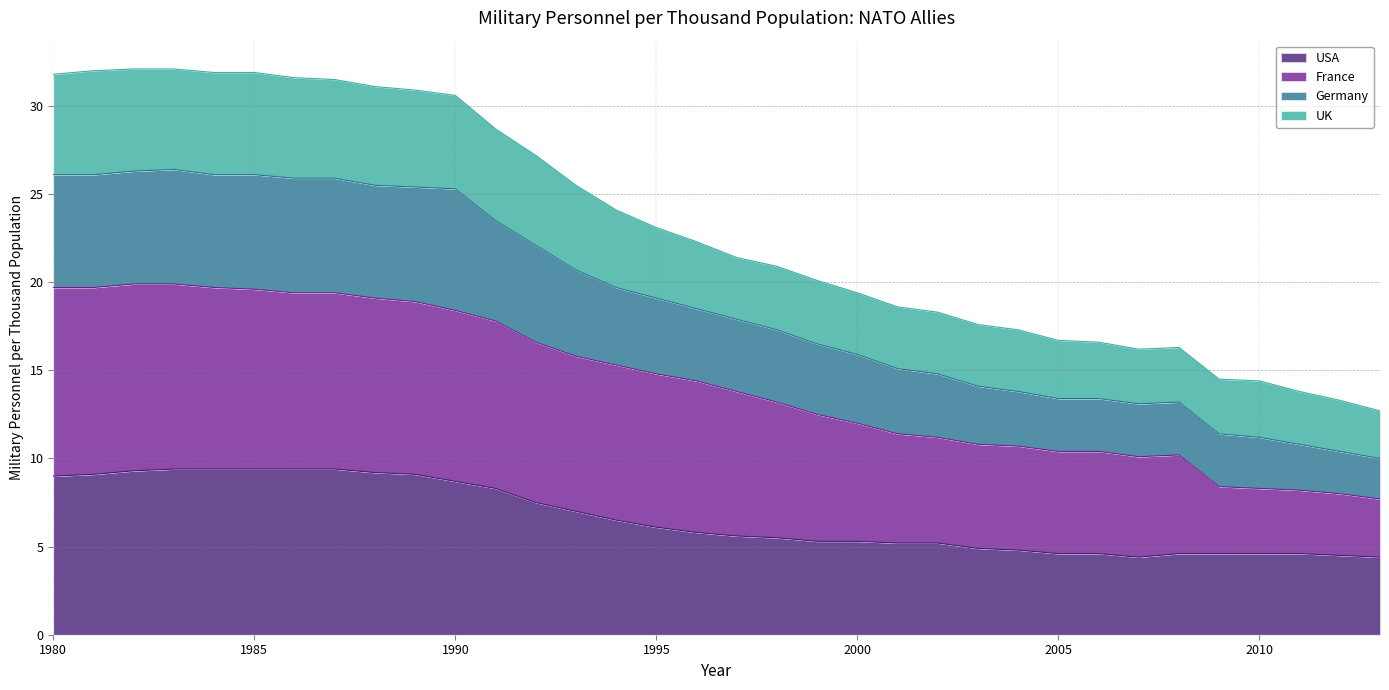

What is the minimum value for USA?

4.4